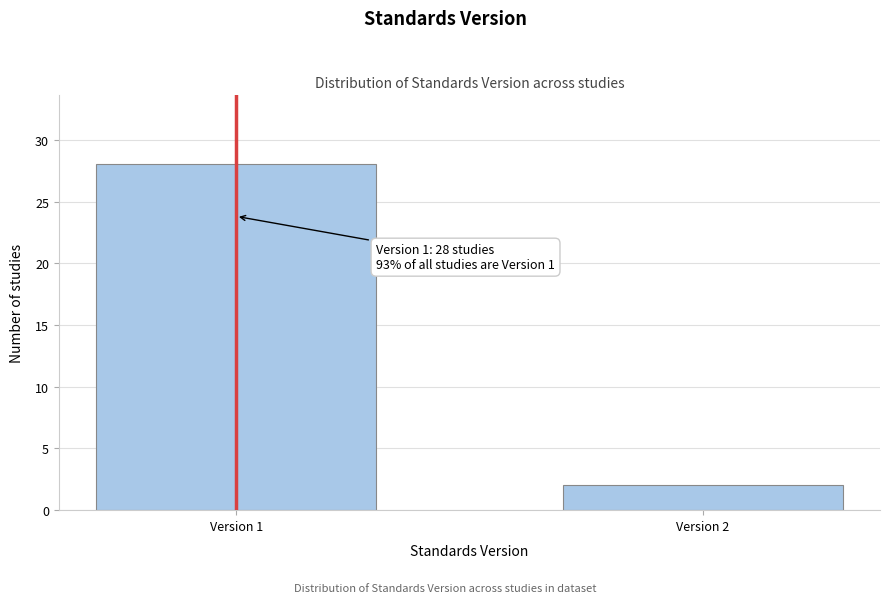

Reading left to right, transcribe all the data shown in this chart.

28	2